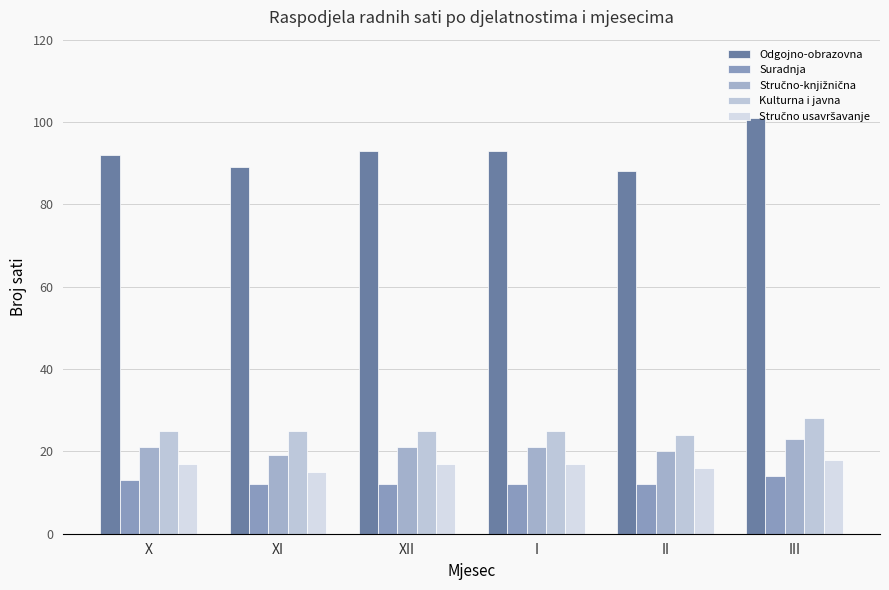

At III, list the series in order from smallest to largest.

Suradnja, Stručno usavršavanje, Stručno-knjižnična, Kulturna i javna, Odgojno-obrazovna